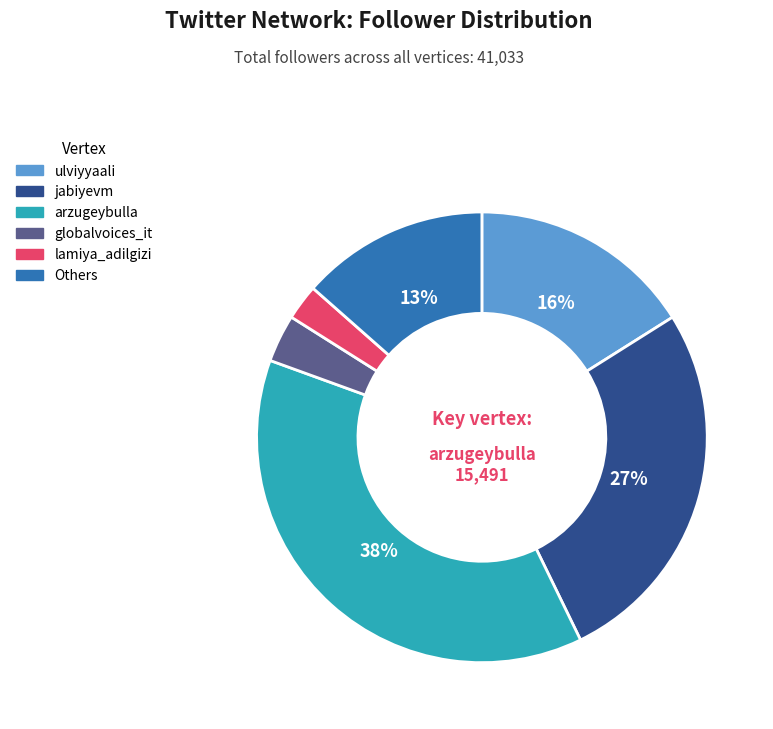

Is there any slice that represents more than half of the pie?

No